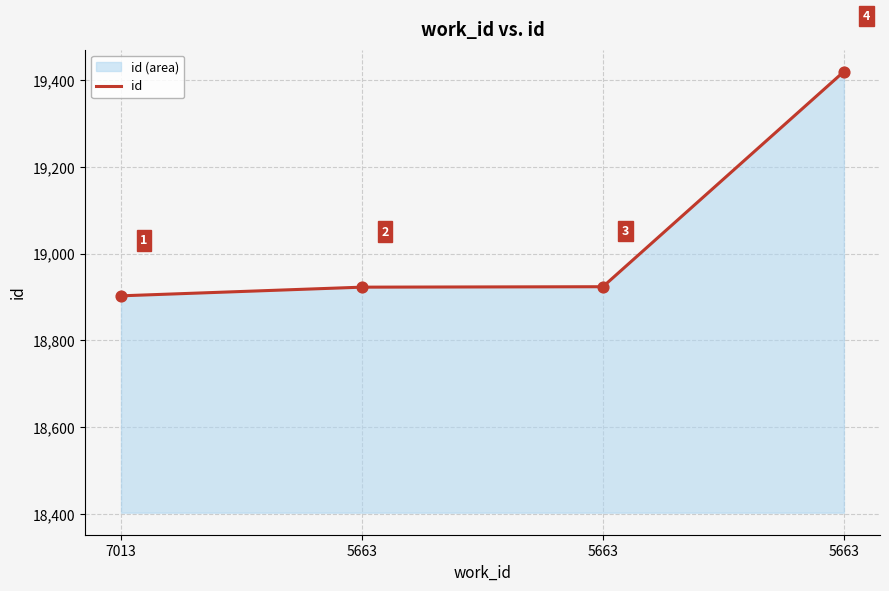

What is the ratio of the value at 7013 to the value at 5663?

1.0